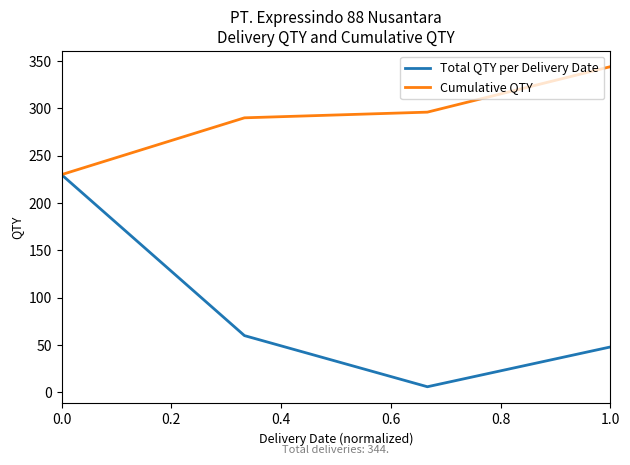

Which series has the largest range (max minus min)?

Total QTY per Delivery Date